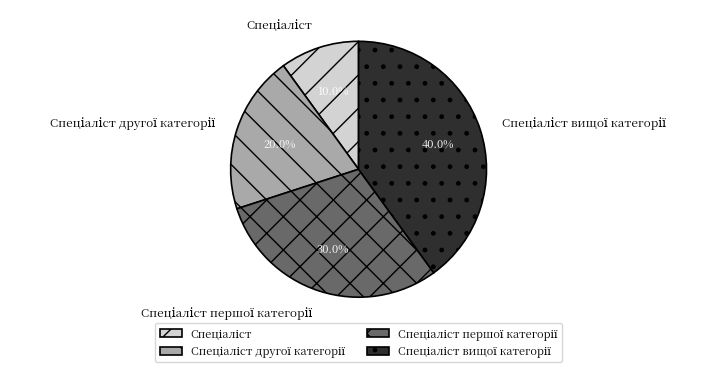

Does any single category account for the majority?

No